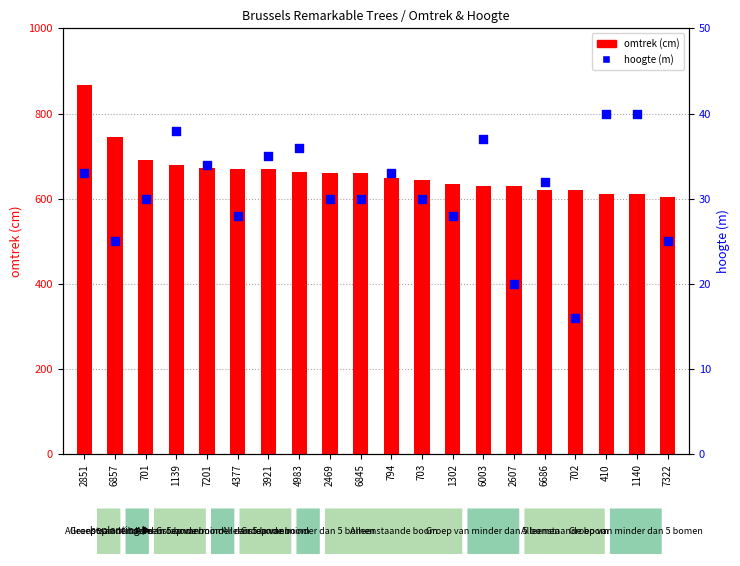

Which series has the largest total across all categories?

omtrek